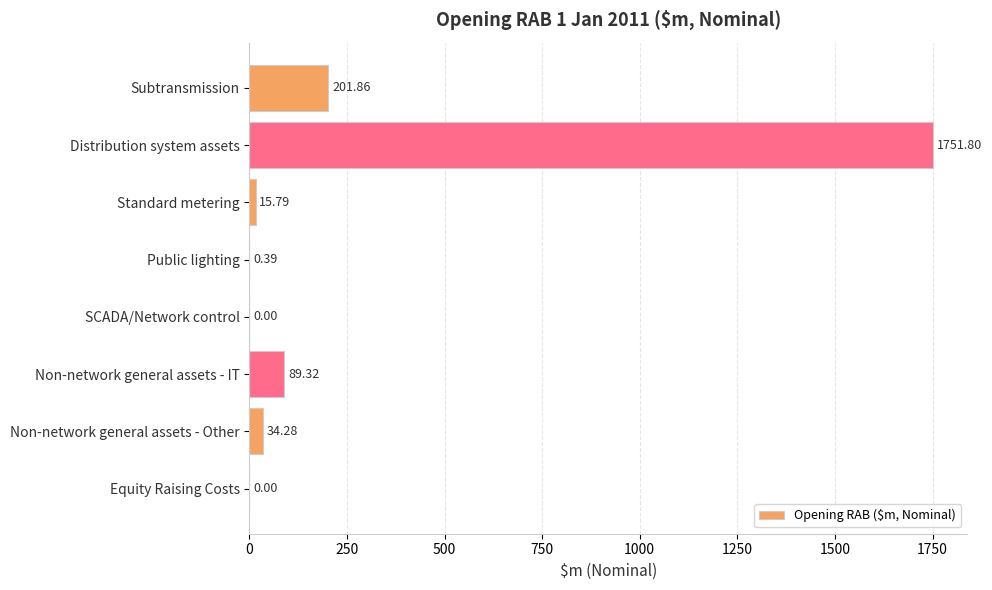

Which has a higher value, Distribution system assets or SCADA/Network control?

Distribution system assets